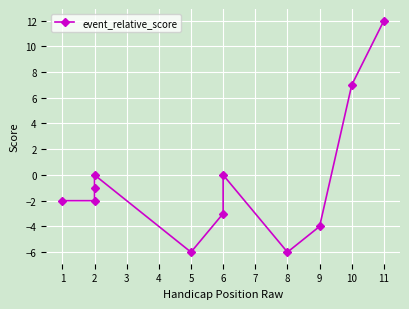

Is this an area chart (filled region under the line)?

No